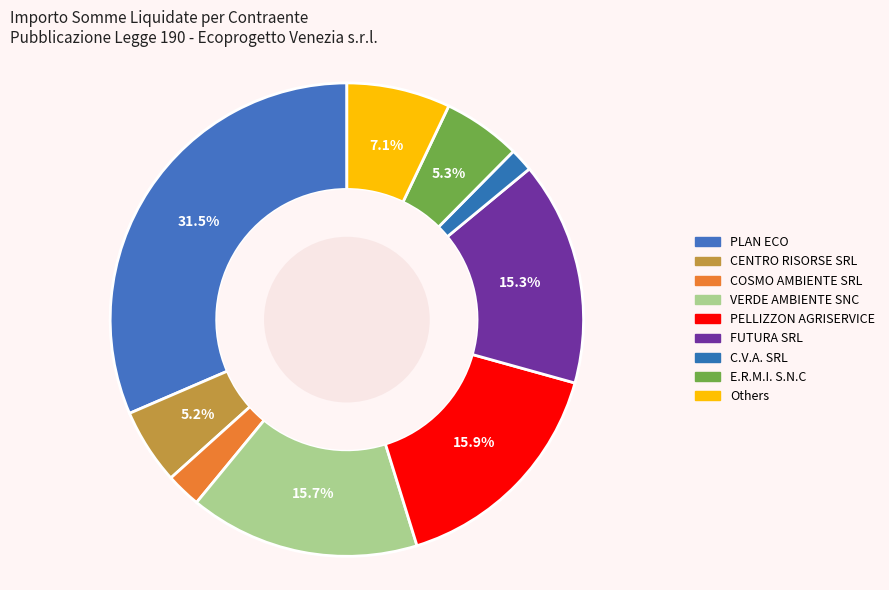

How many segments does this pie chart have?

9